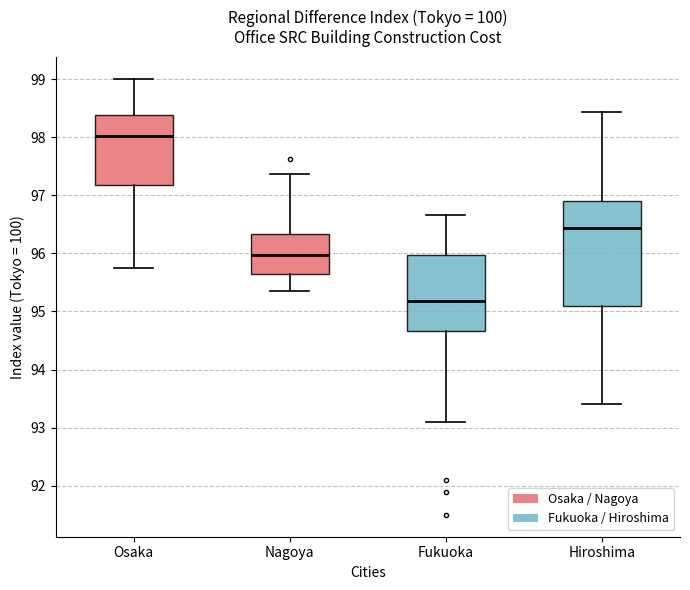

Reading left to right, read every box against the y-axis: the position of its median line, the range the box covers, and the ends of its whiskers. The values are not printed on the chart, so give them approximately, as read against the axis.

Osaka: median 98.0, box 97.2 to 98.4, whiskers 95.7 to 99.0
Nagoya: median 96.0, box 95.6 to 96.3, whiskers 95.3 to 97.4
Fukuoka: median 95.2, box 94.7 to 96.0, whiskers 93.1 to 96.7
Hiroshima: median 96.4, box 95.1 to 96.9, whiskers 93.4 to 98.4